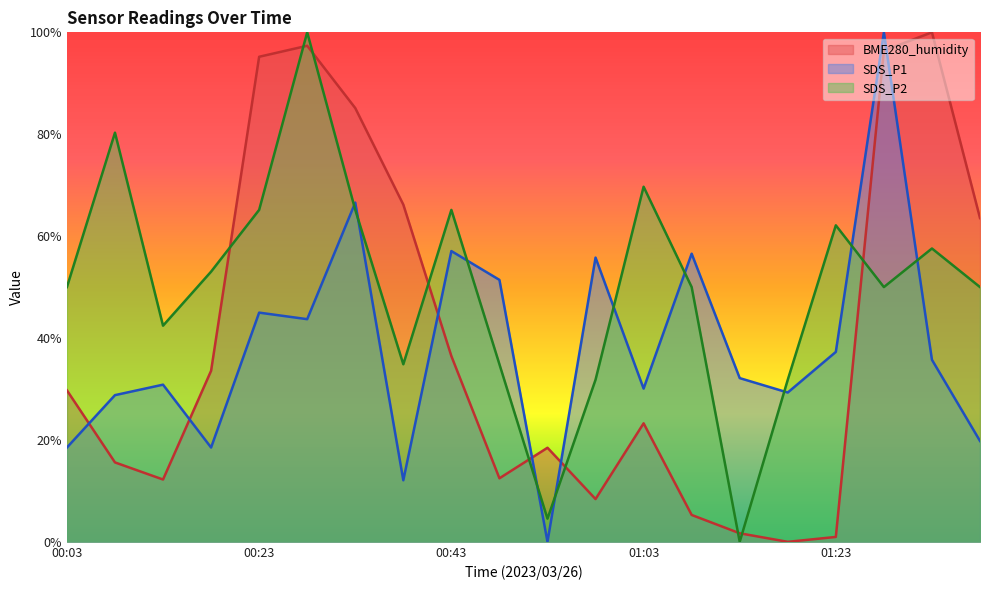

At how many categories does at least one series exceed 0?

20